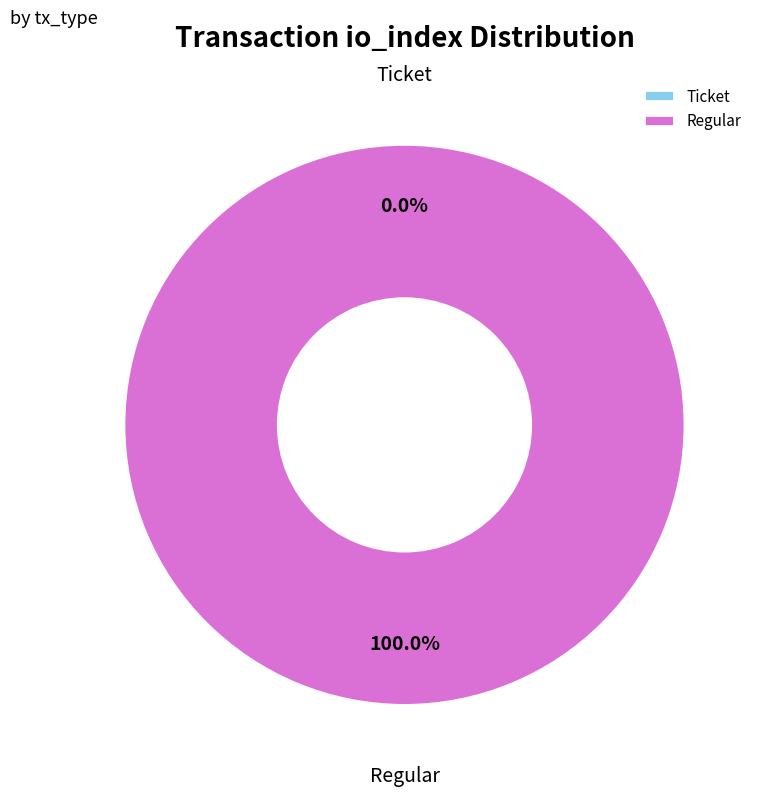

To the nearest percent, what is the average slice percentage?

50%